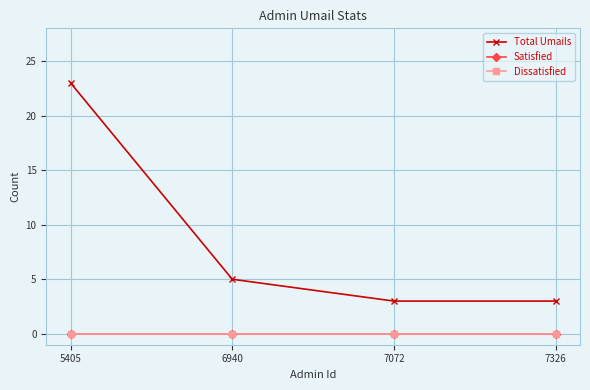

Does the chart have visible grid lines?

Yes